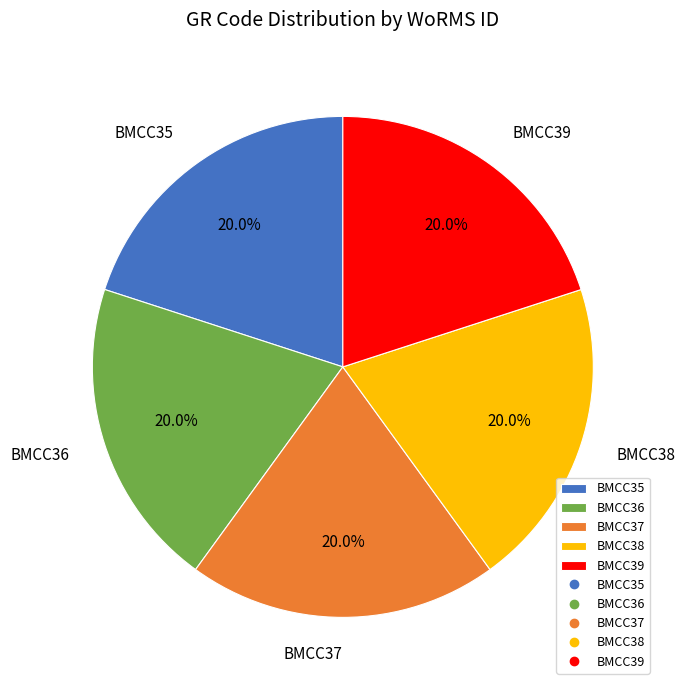

To the nearest percent, what percentage of the pie is BMCC38?

20%